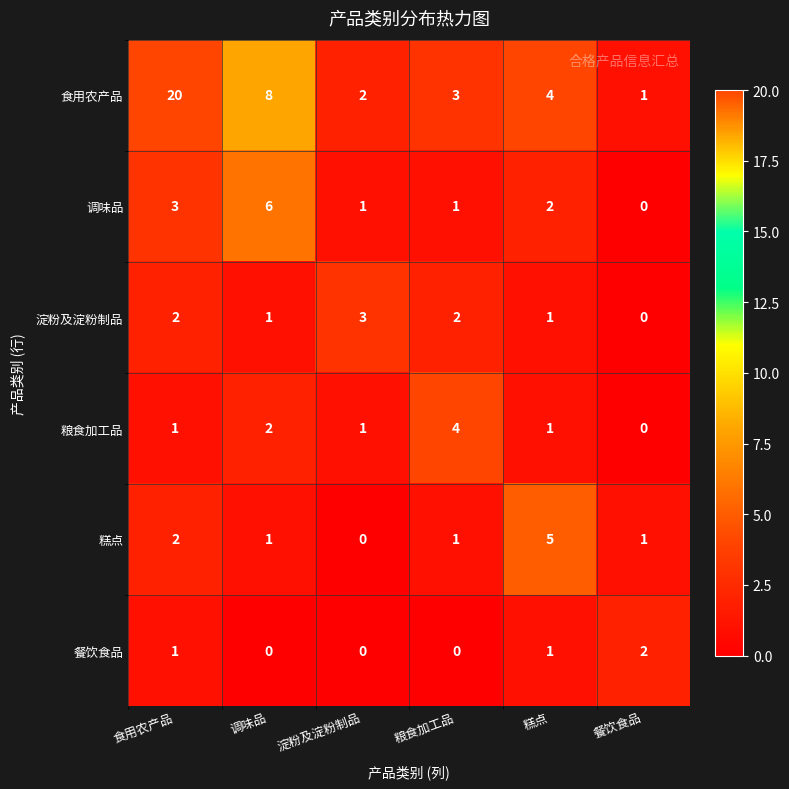

What is the maximum value shown in the chart?

20